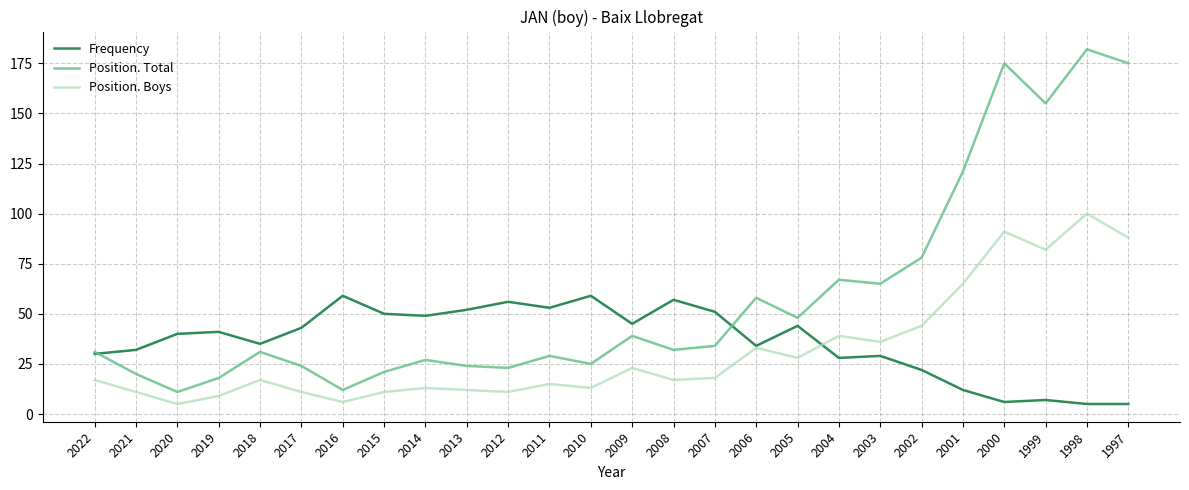

True or false: Position. Boys and Position. Total intersect in this chart.

False